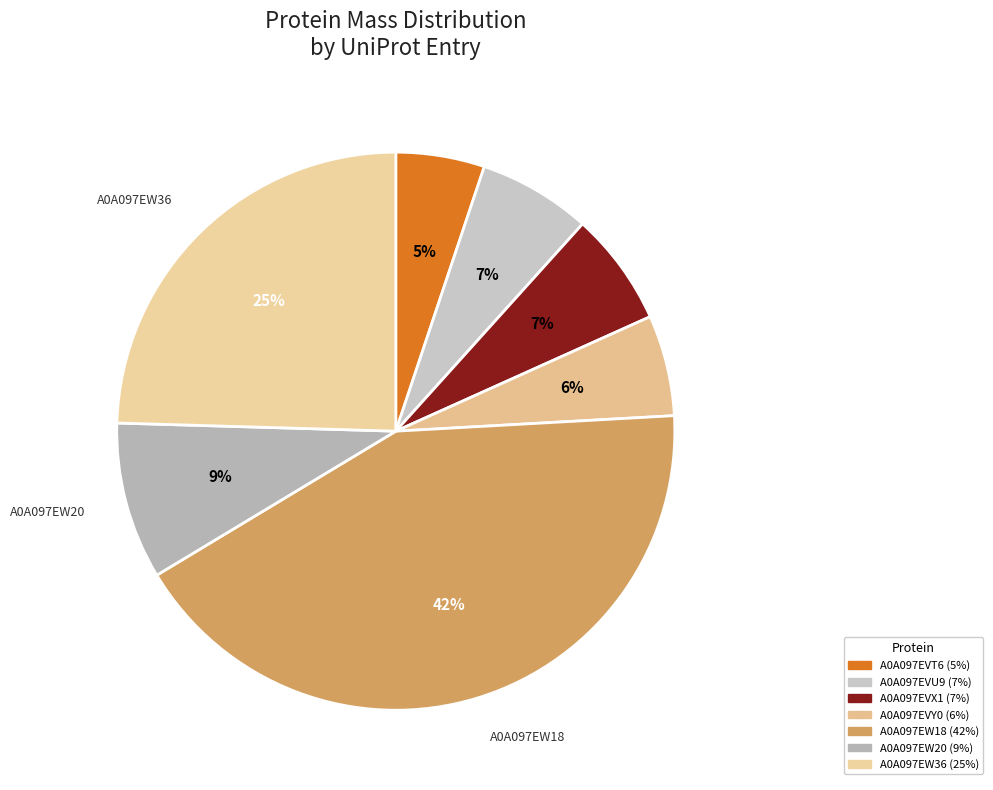

What is the ratio of the value at A0A097EVX1 to the value at A0A097EW20?

0.7